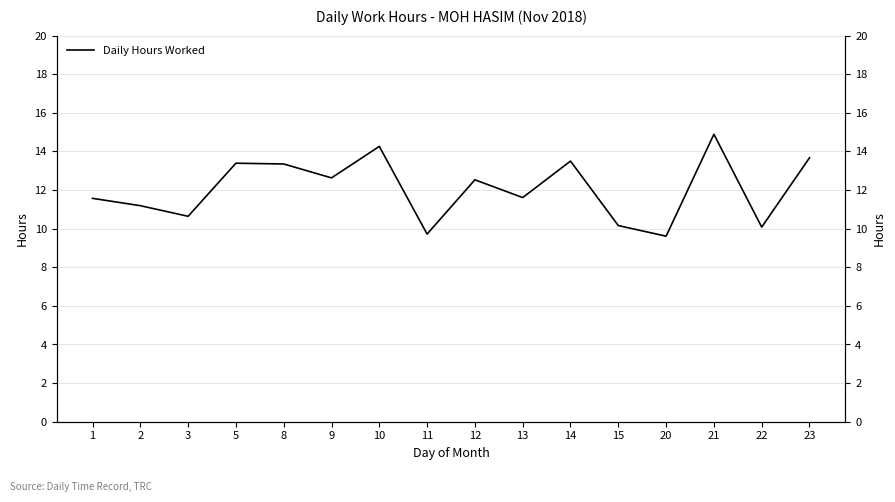

Is it true that the value at 14 is 13.5?

True